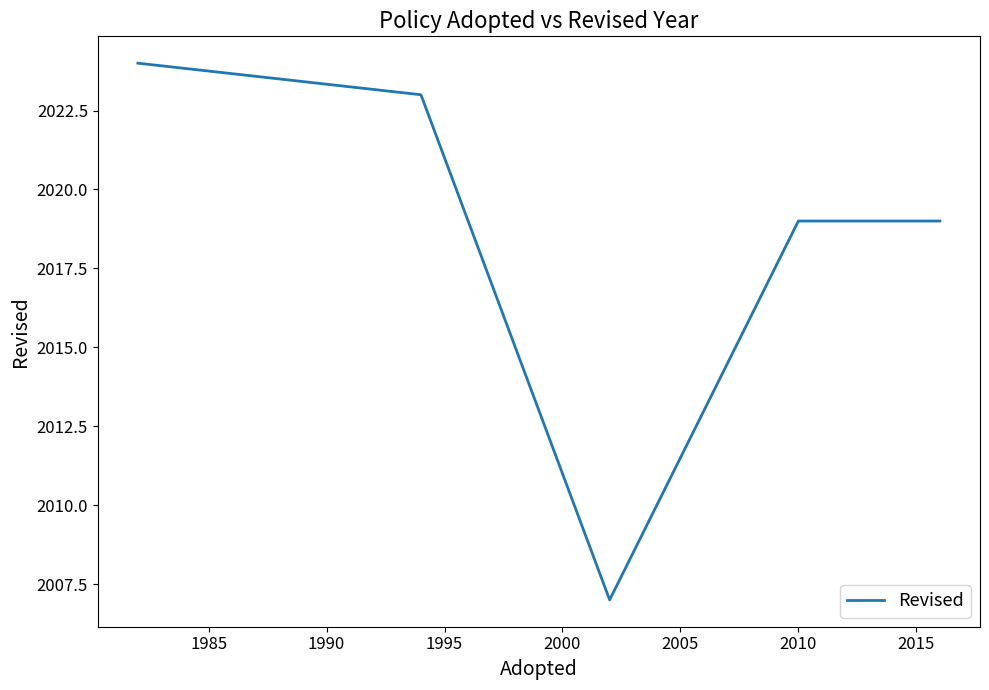

How many interior local valleys (lower than both neighbors) does the data have?

1